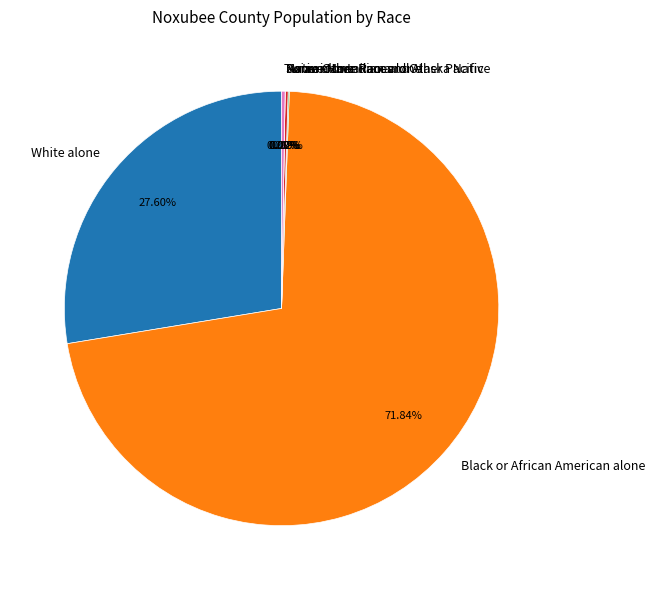

To the nearest percent, what percentage of the pie is White alone?

28%